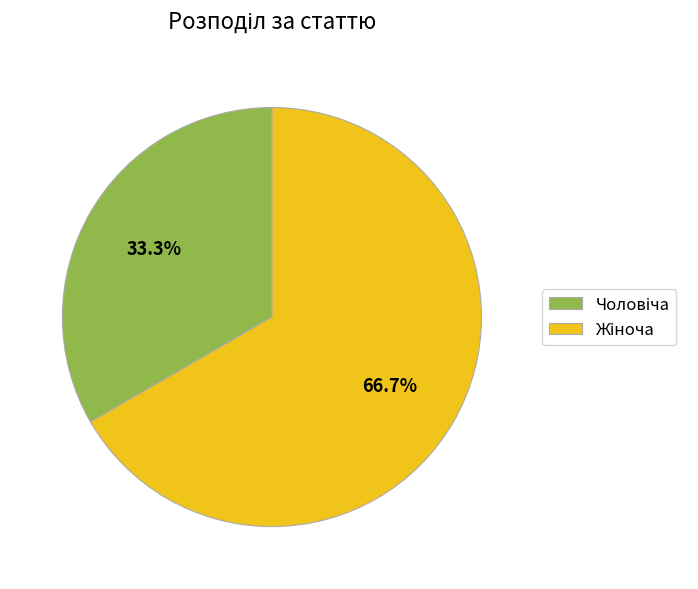

Is there any slice that represents more than half of the pie?

Yes